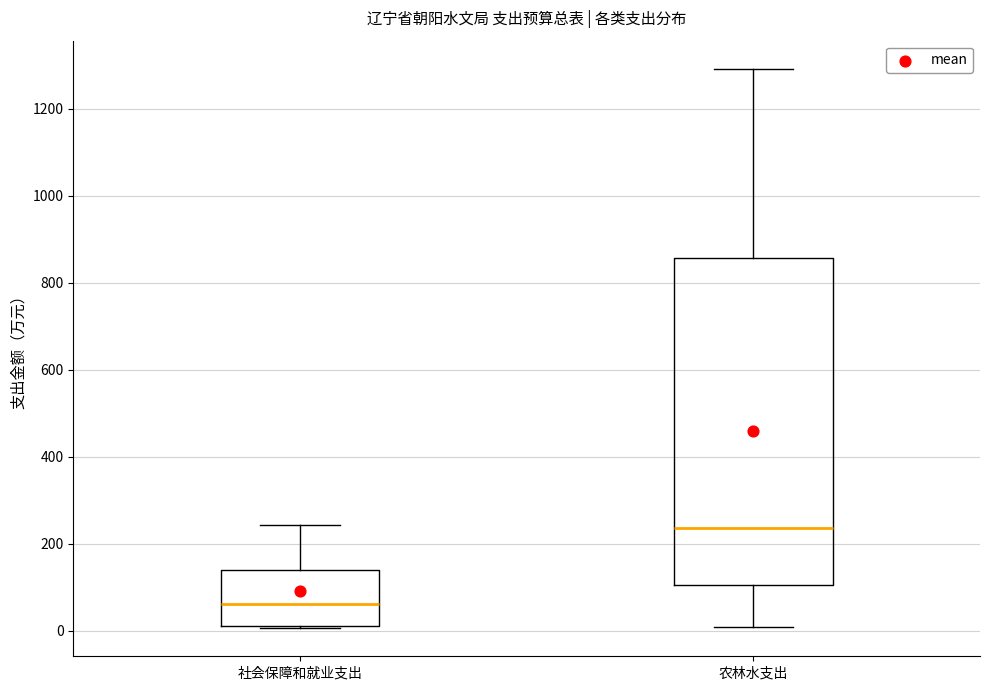

Reading left to right, transcribe this box plot: for each box, give where its median line is, the range the box spans, and where its two whiskers end, as read against the y-axis. The values are not printed on the chart, so give them approximately, as read against the axis.

社会保障和就业支出: median 60, box 20 to 140, whiskers 0 to 240
农林水支出: median 240, box 100 to 860, whiskers 0 to 1300